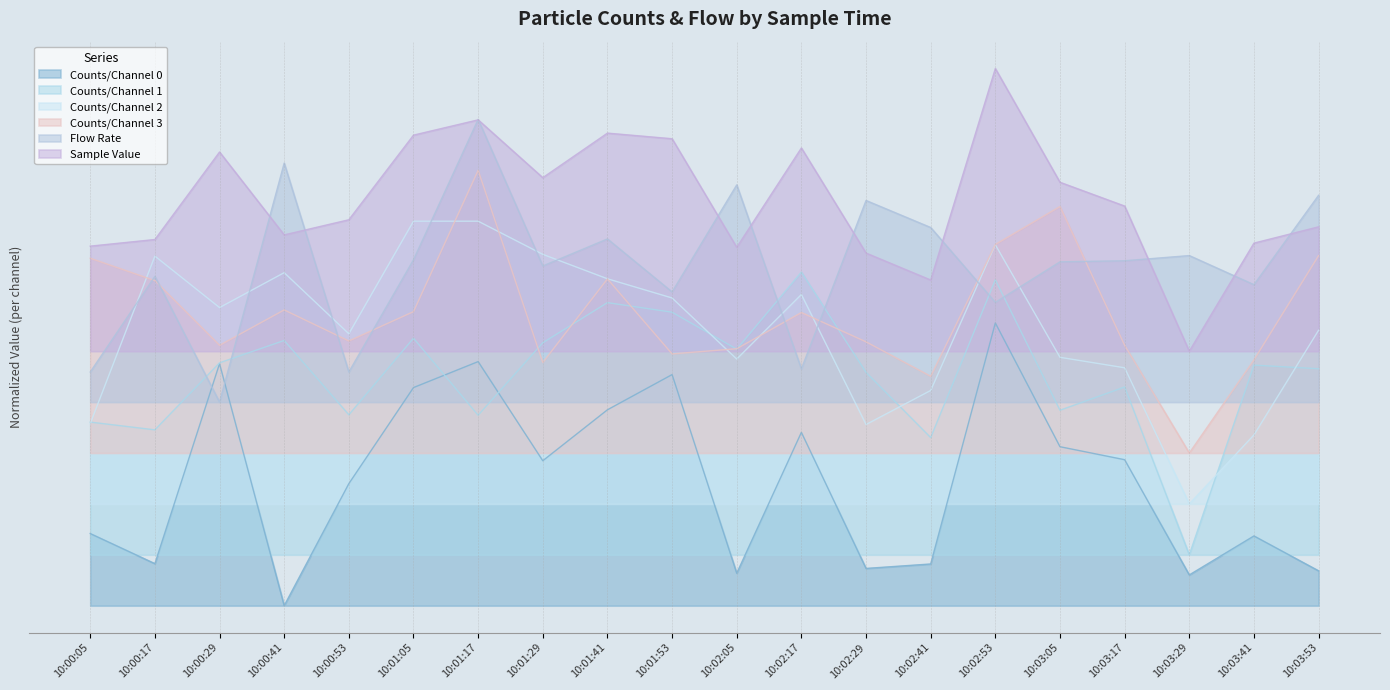

What position from the right is 10:02:29?

8